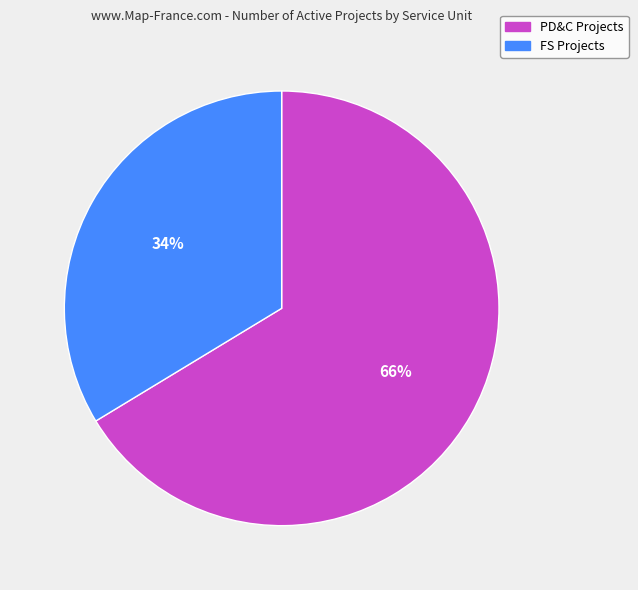

To the nearest percent, what is the average slice percentage?

50%